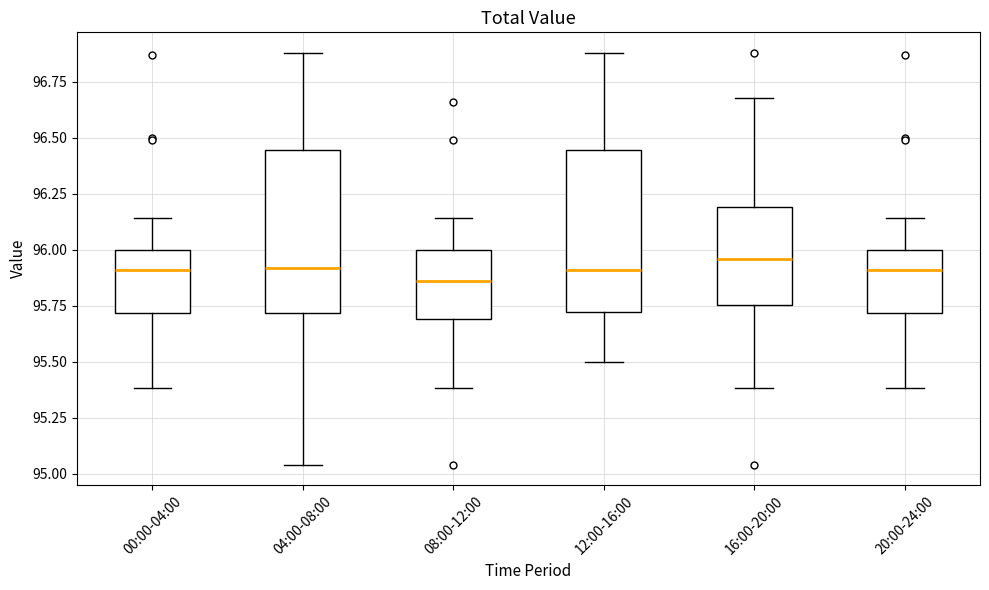

Where is the upper edge of the box for 04:00-08:00 on the y-axis? The values are not printed on the chart, so give them approximately, as read against the axis.

96.45